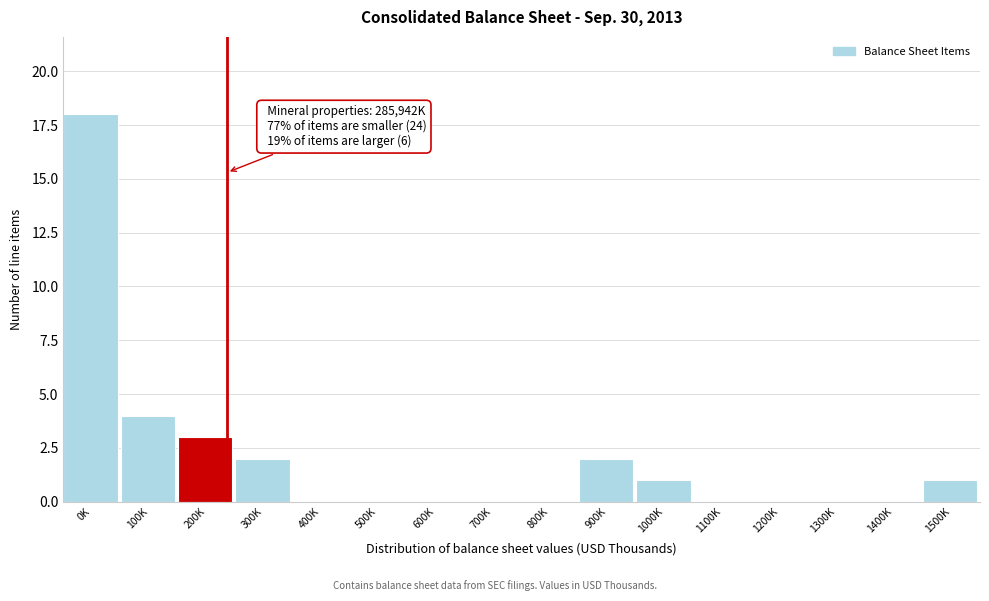

Reading left to right, list all the values displayed in this chart.

0K=18	100K=4	200K=3	300K=2	400K=0	500K=0	600K=0	700K=0	800K=0	900K=2	1000K=1	1100K=0	1200K=0	1300K=0	1400K=0	1500K=1